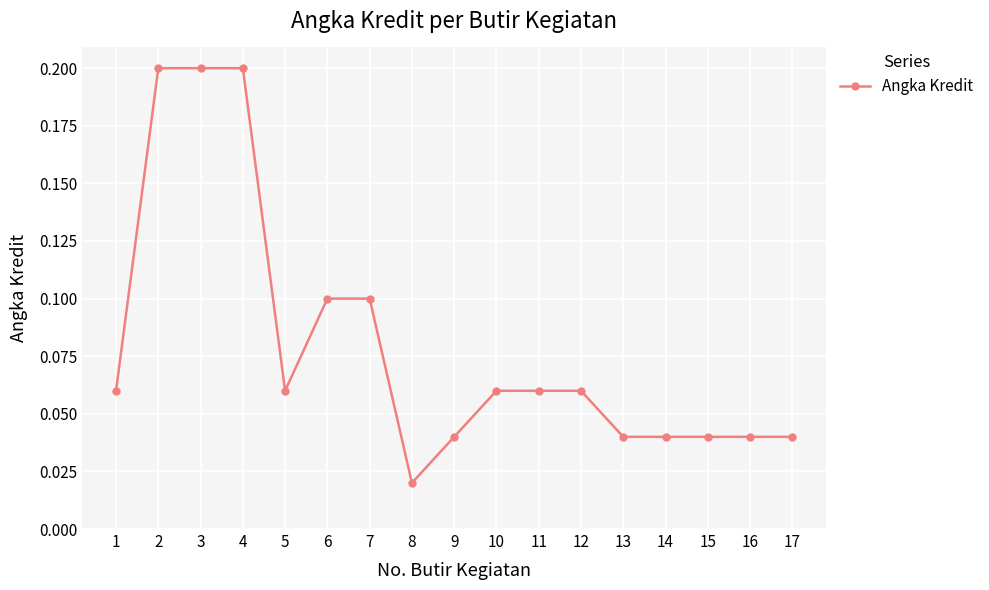

The value at 7 is 0.1. True or false?

True